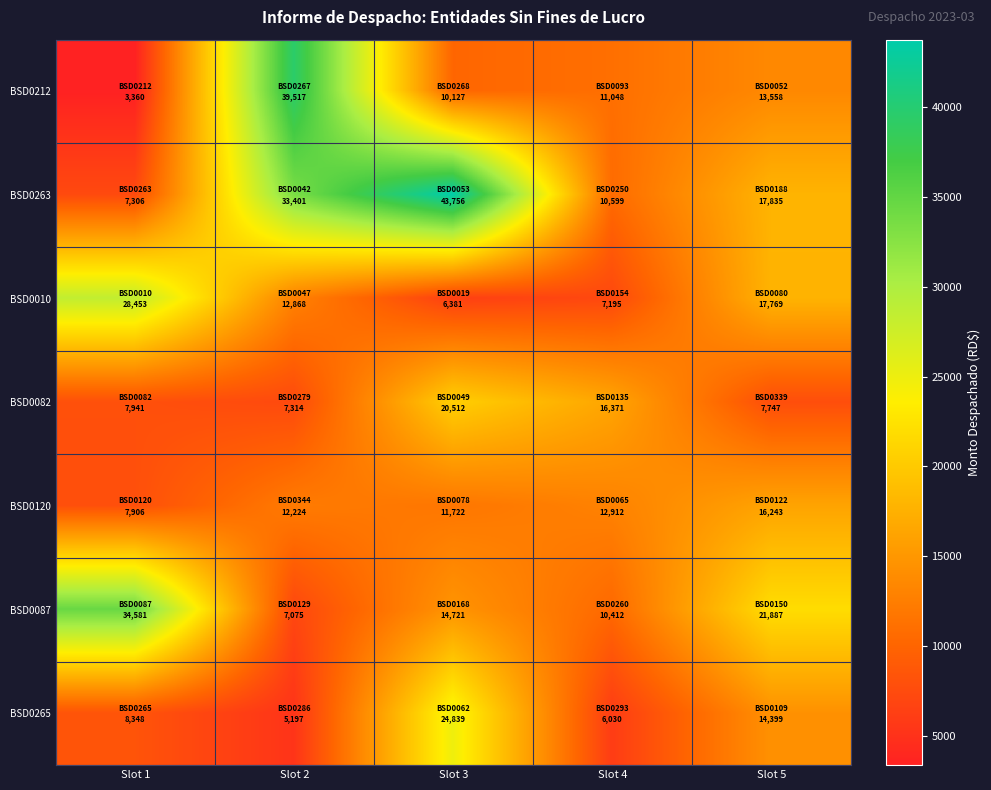

Which series has the largest total across all categories?

BSD0263